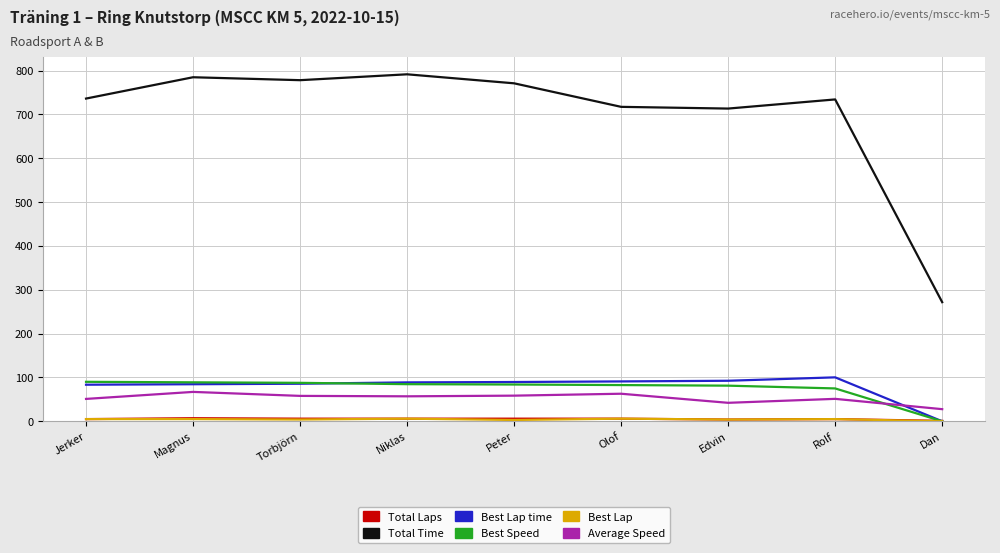

What position from the right is Niklas?

6